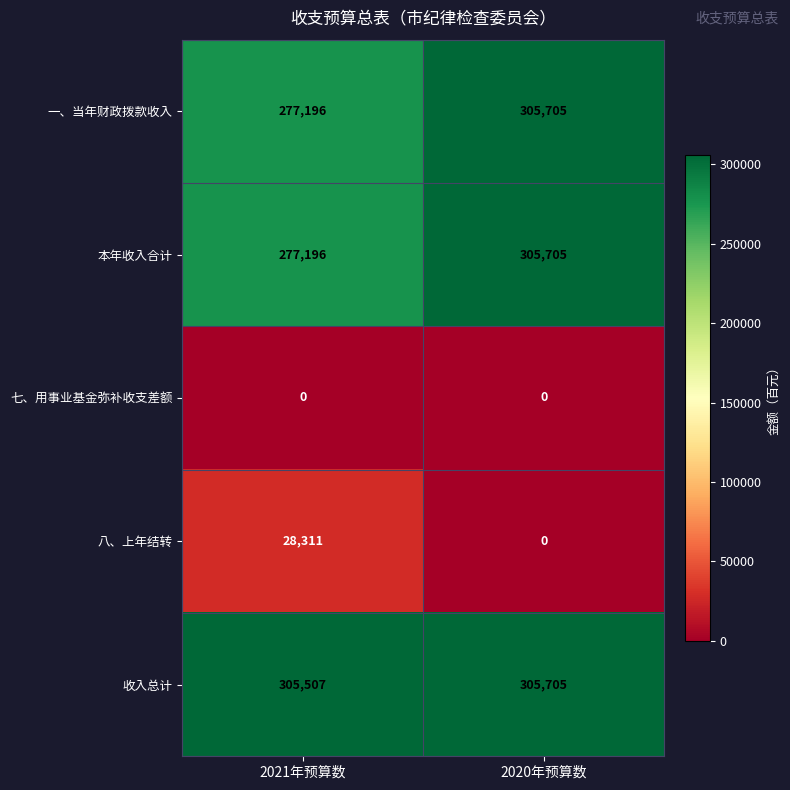

What is the sum of all 八、上年结转 values?

28311